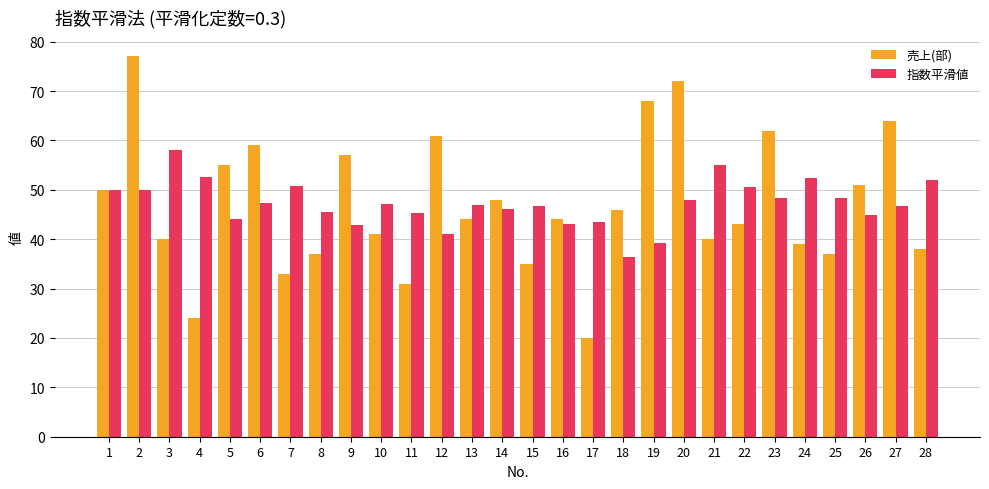

What is the spread (max minus min) of values at 23?

13.7